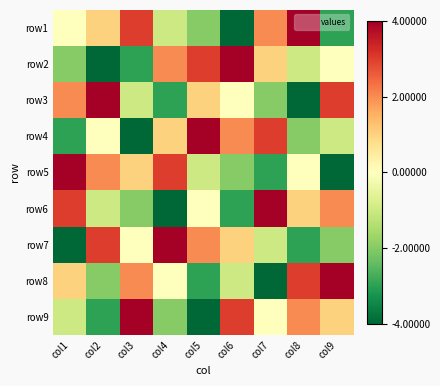

What is the minimum value shown in the chart?

-4